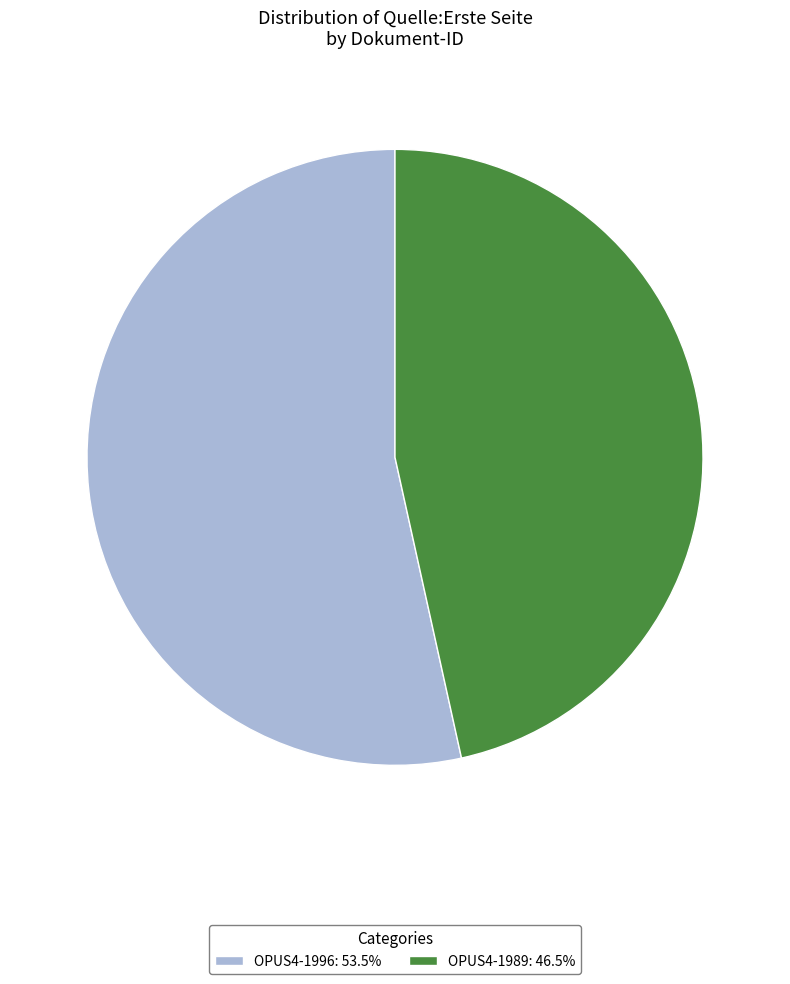

Combined, do OPUS4-1996: 53.5% and OPUS4-1989: 46.5% account for over 50%?

Yes